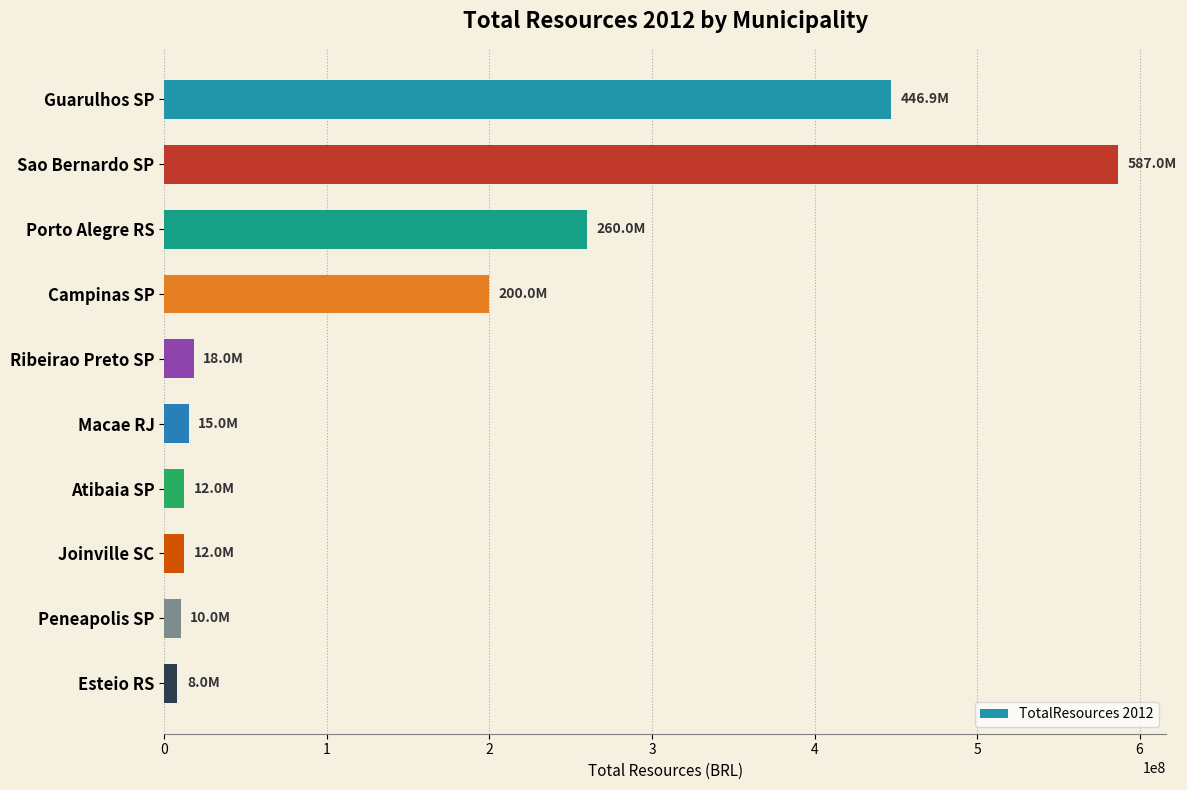

What is the average value?

156889406